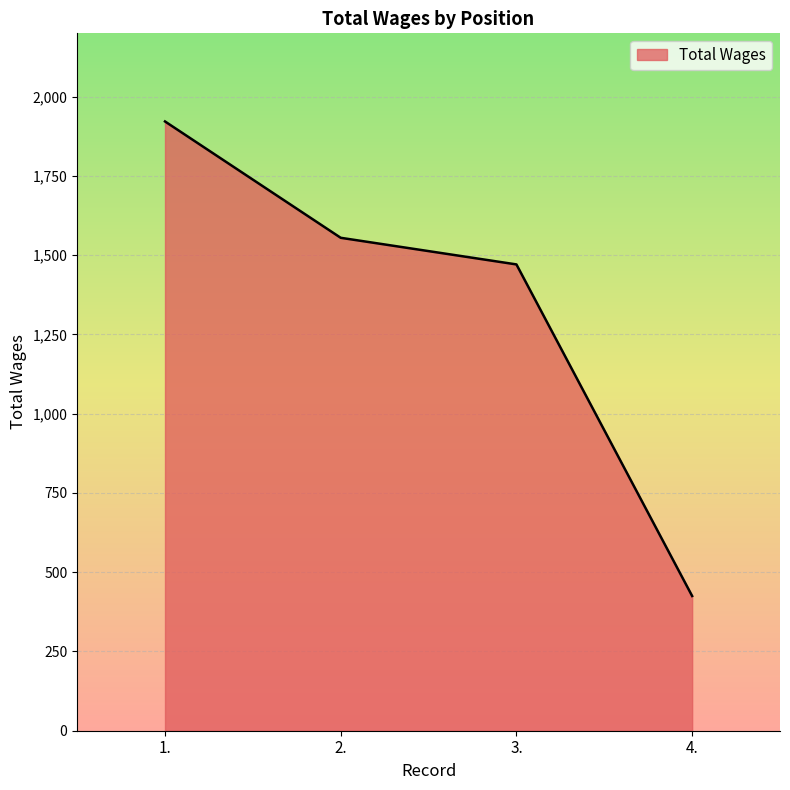

List the labels in order of value, largest first.

1., 2., 3., 4.